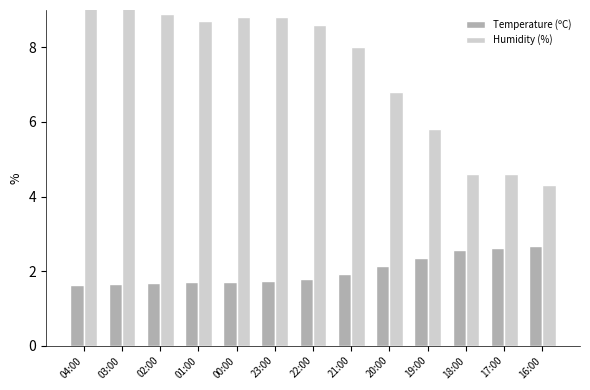

Which series has the widest spread of values?

Humidity (%)